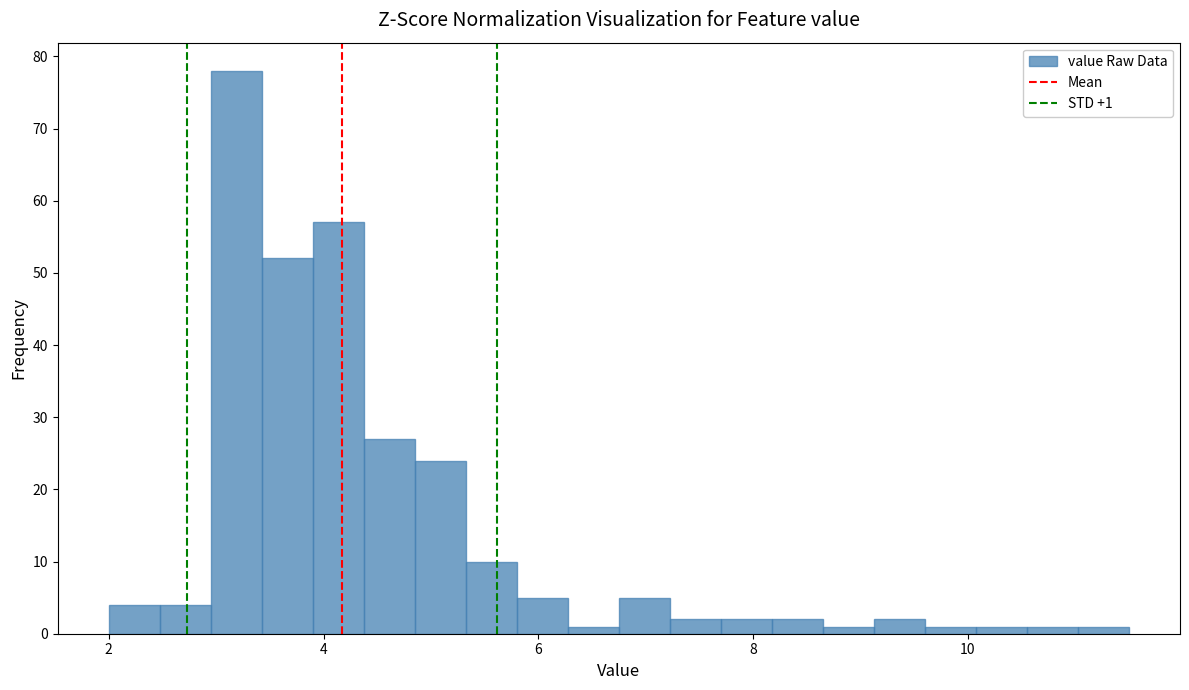

Read against the x-axis, roughly where is the centre of the tallest bar?

3.2